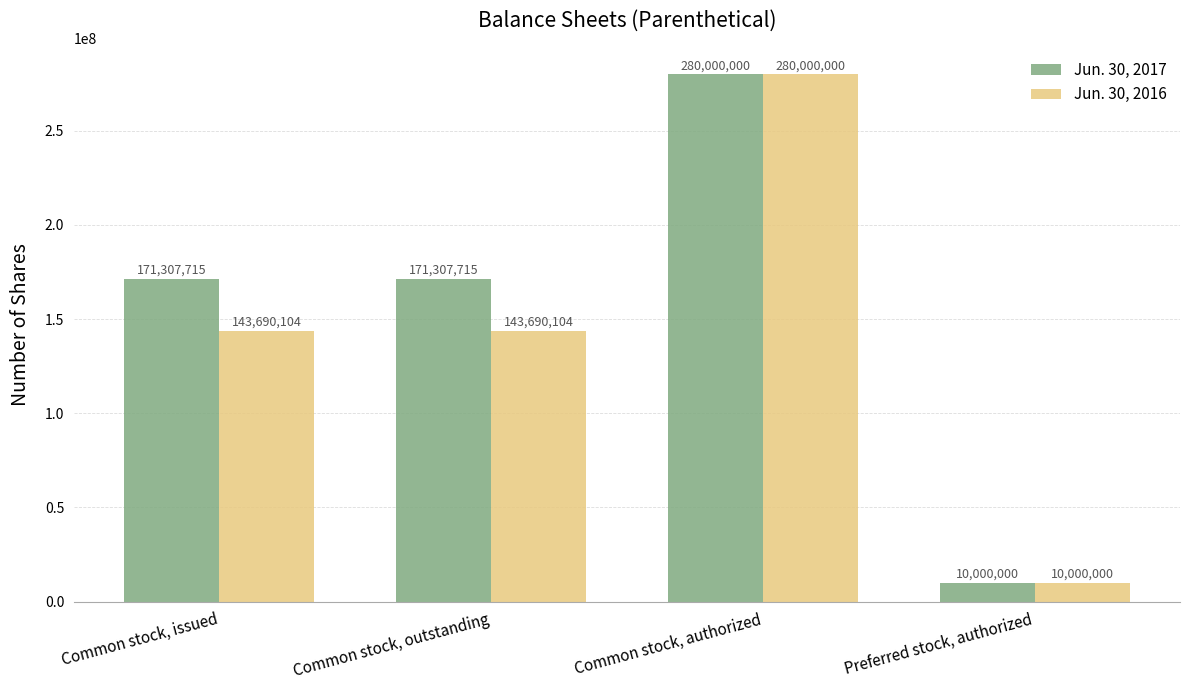

Reading right to left, extract all data points from this chart.

Jun. 30, 2017: Preferred stock, authorized=10000000	Common stock, authorized=280000000	Common stock, outstanding=171307715	Common stock, issued=171307715
Jun. 30, 2016: Preferred stock, authorized=10000000	Common stock, authorized=280000000	Common stock, outstanding=143690104	Common stock, issued=143690104